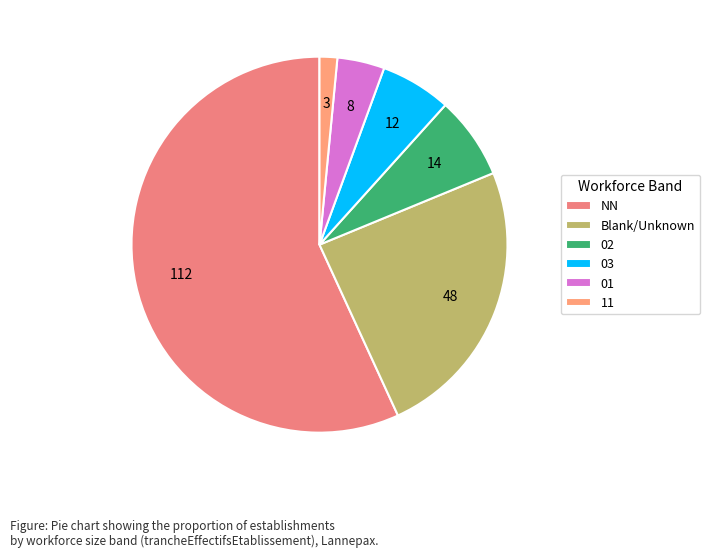

How many slices are in this pie chart?

6